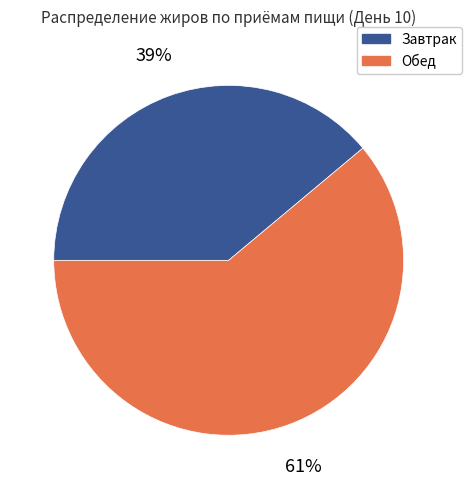

The Завтрак slice represents 49% of the pie. True or false?

False